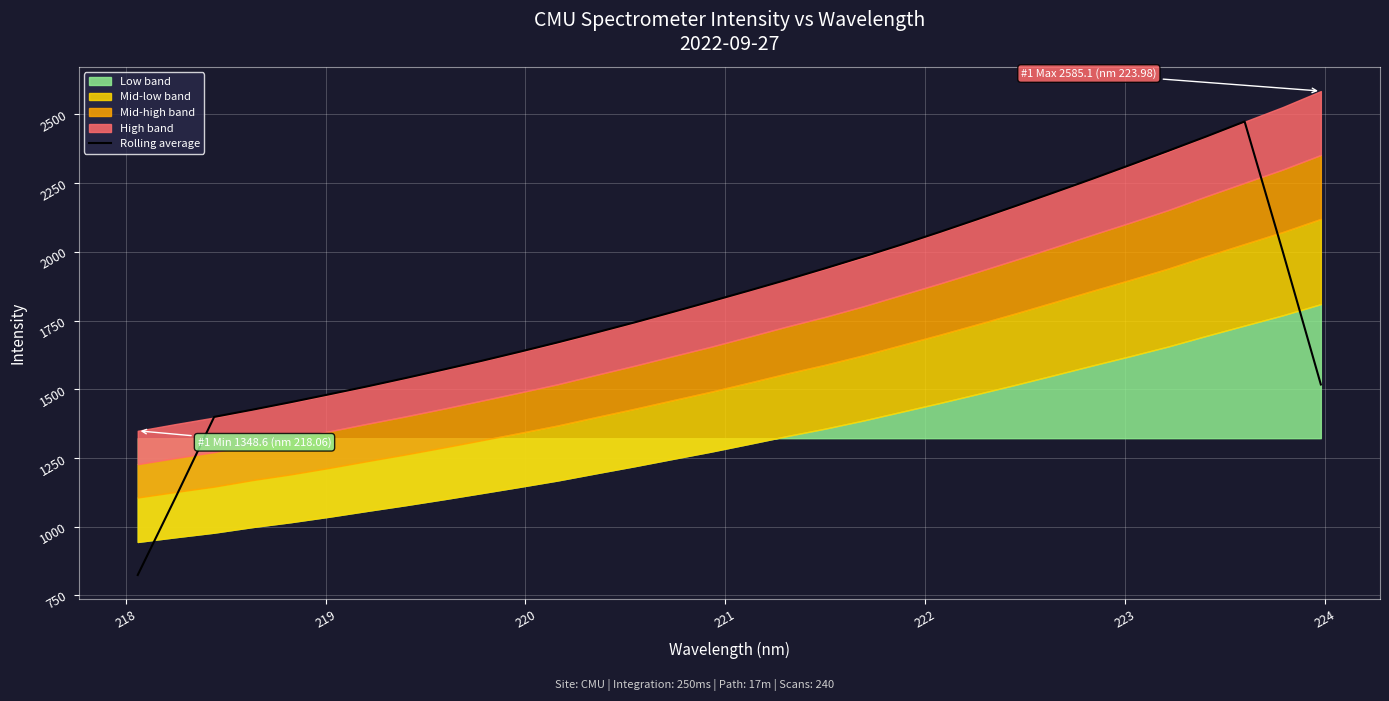

What is the highest value of the Rolling average series?

2474.2